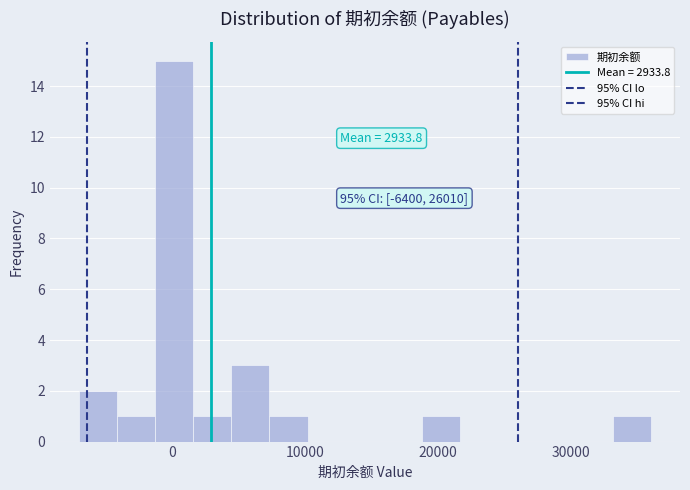

Around what value on the x-axis is the tallest bar? Give the approximate position of its centre, as read against the axis.

0